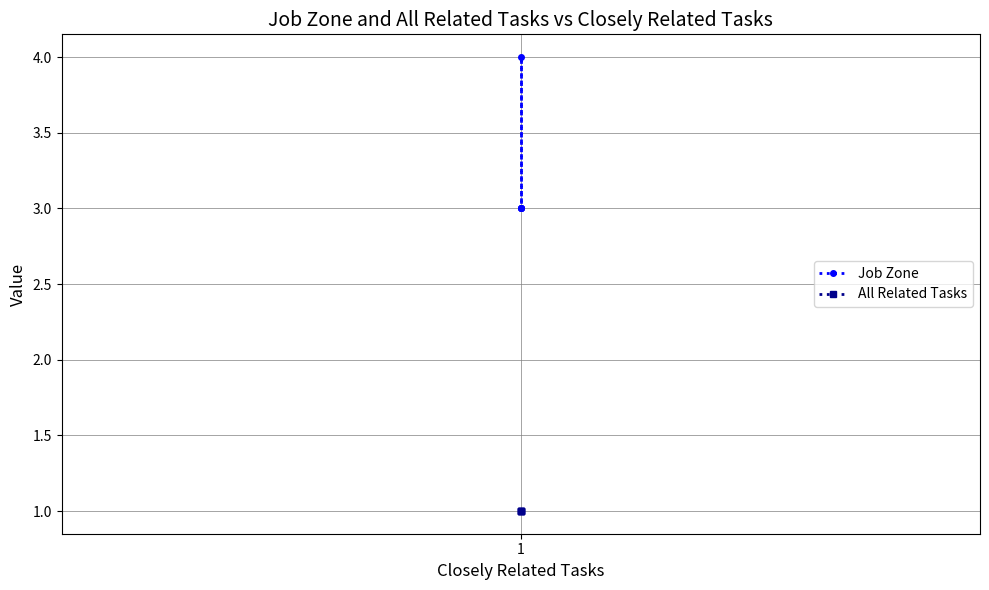

List the series in order of their overall mean, lowest first.

All Related Tasks, Job Zone